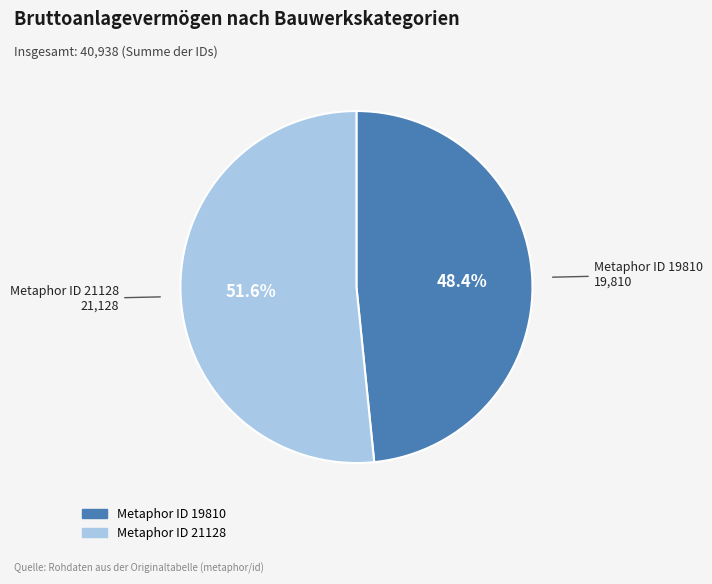

Is there a majority slice in this chart?

Yes